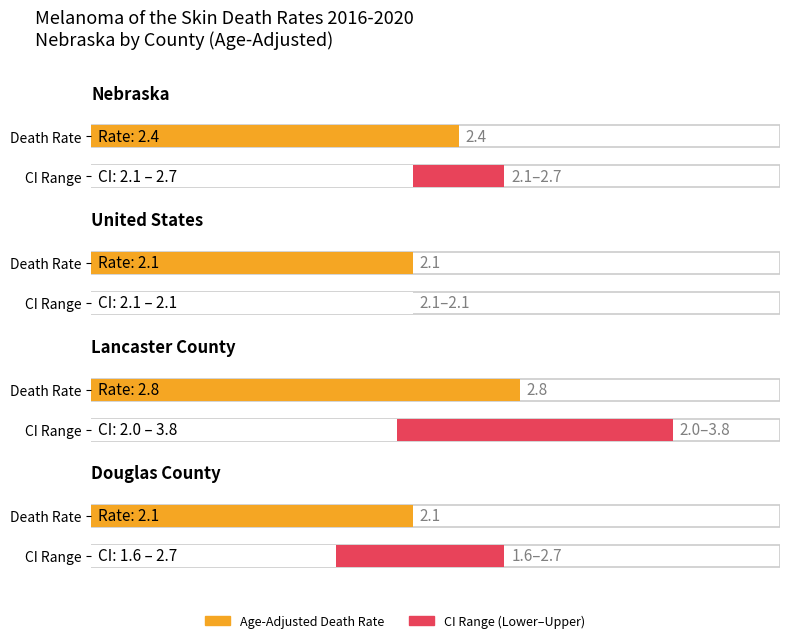

Rank the series at Douglas County from lowest to highest value.

Lower CI, Age-Adjusted Death Rate, Upper CI